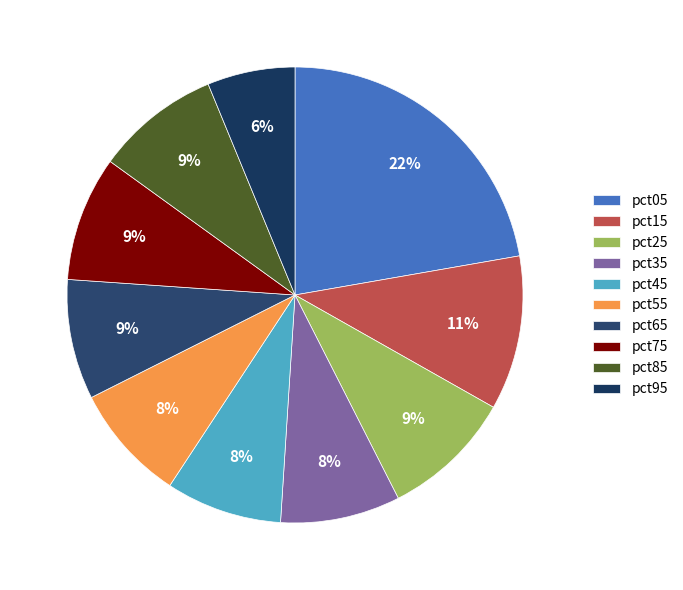

Is it true that pct45 is 8% of the pie?

True